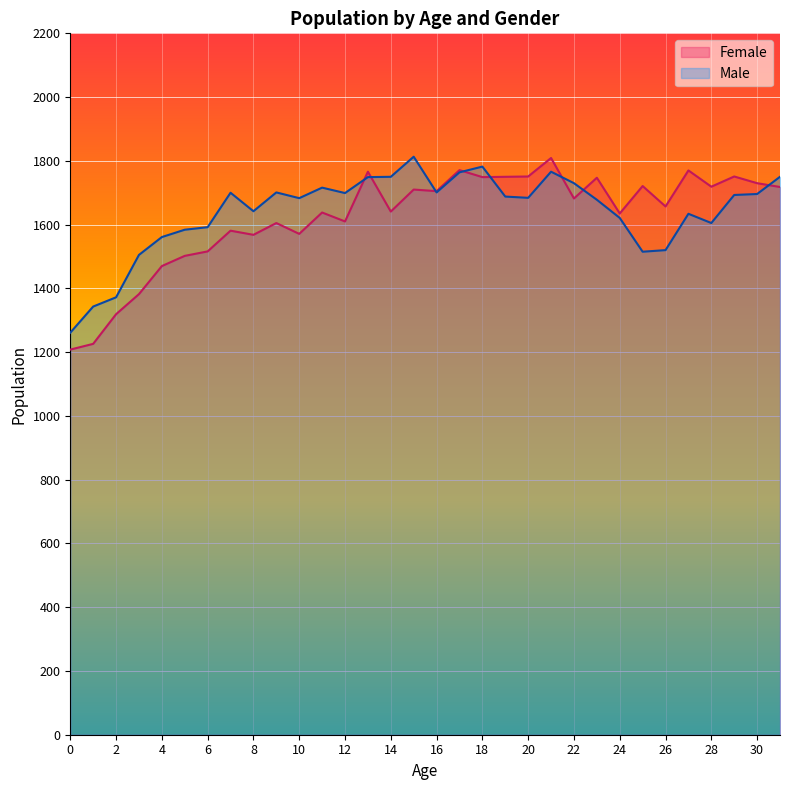

How many values in the Female series exceed 1682?

15